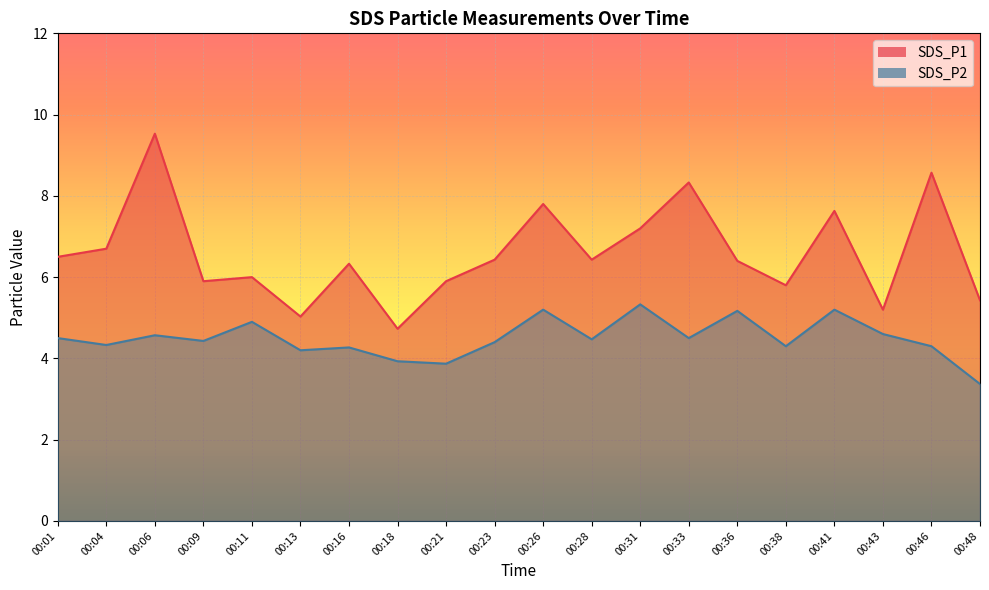

At which label does SDS_P1 first exceed 6?

00:01